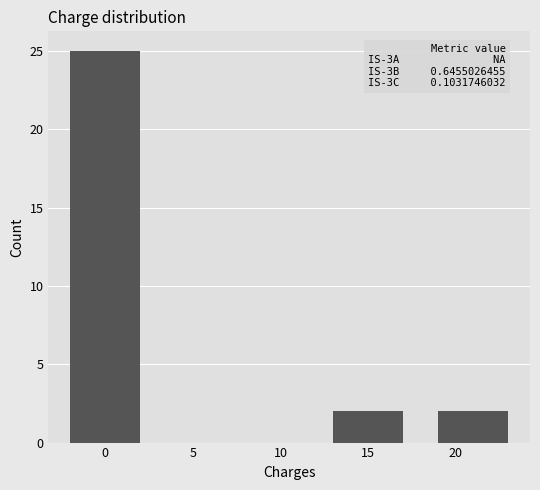

Reading left to right, what are all the values shown in this chart?

0=25	15=2	20=2